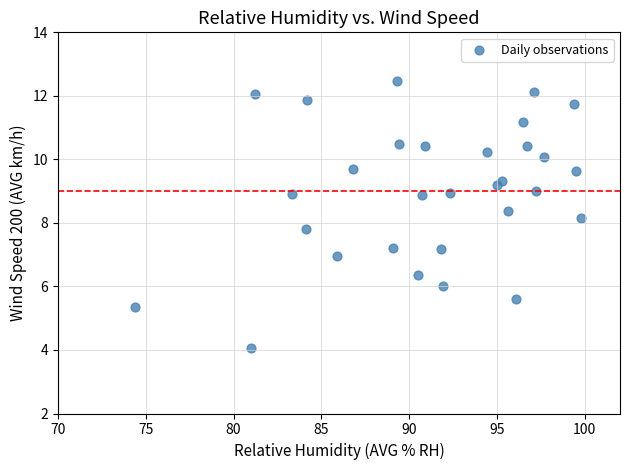

What is the range of Y values (max minus min)?

8.4